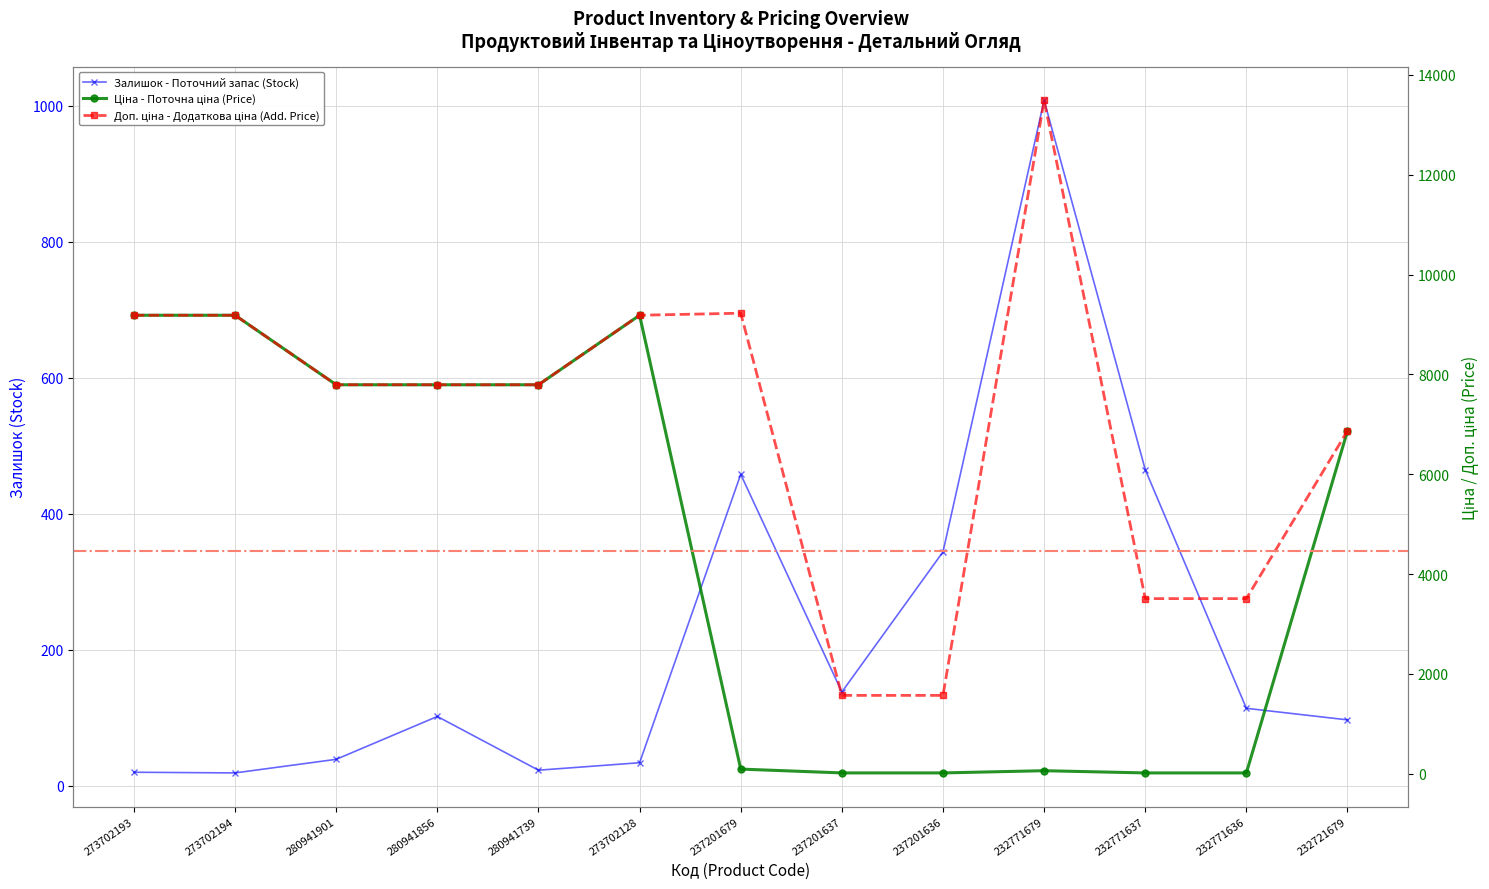

What is the spread (max minus min) of values at 232771679?

13433.3